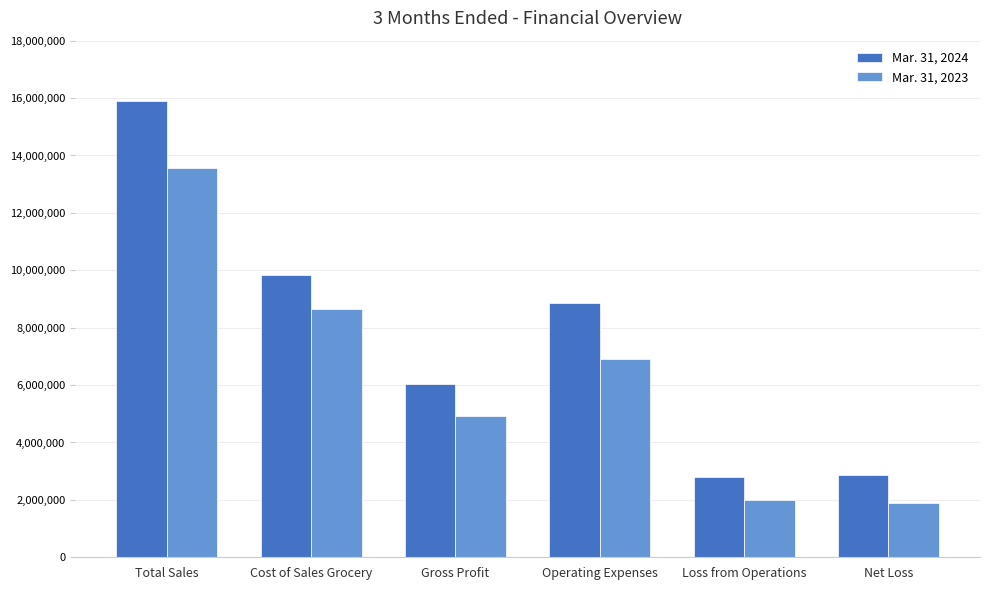

What is the value of the Mar. 31, 2023 bar at the 1st from the left?

13559744